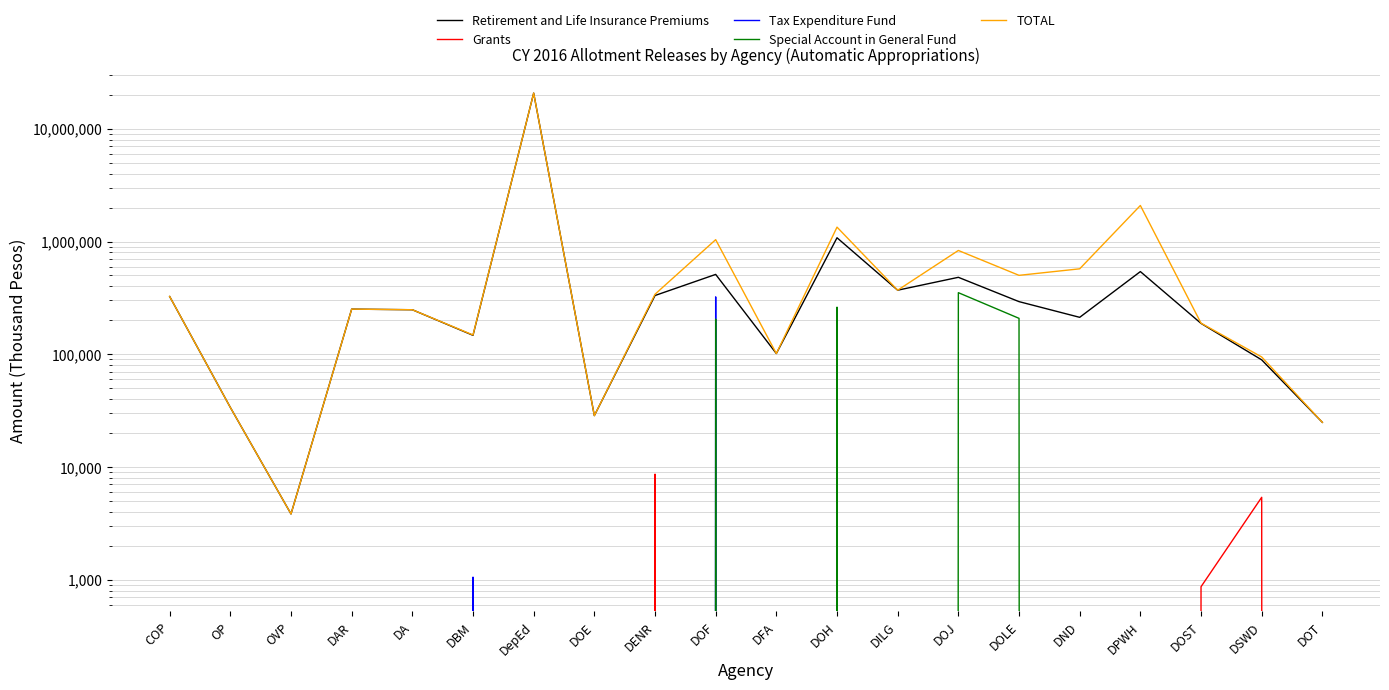

Which series has the largest total across all categories?

TOTAL